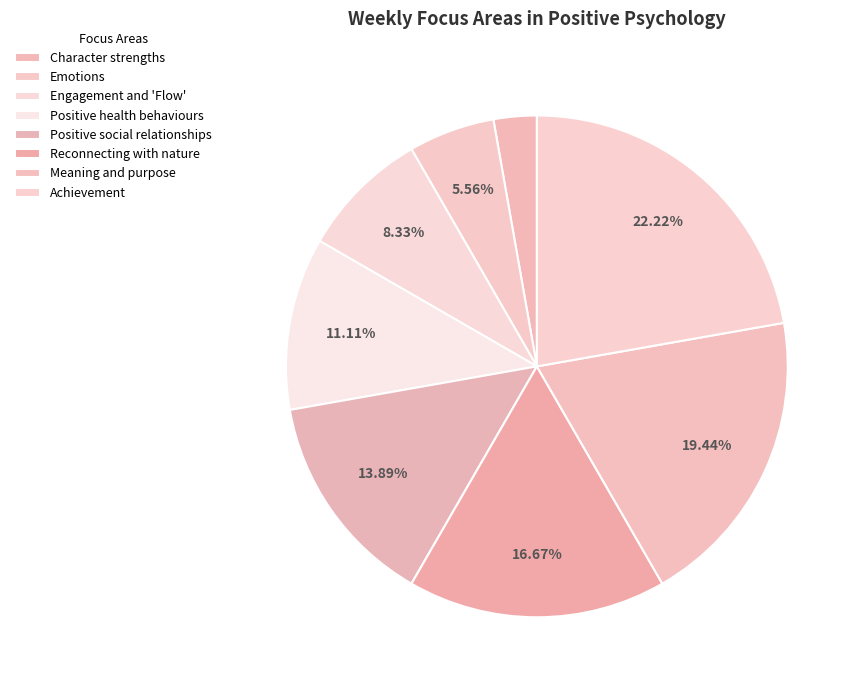

What is the largest slice in the pie chart?

Achievement